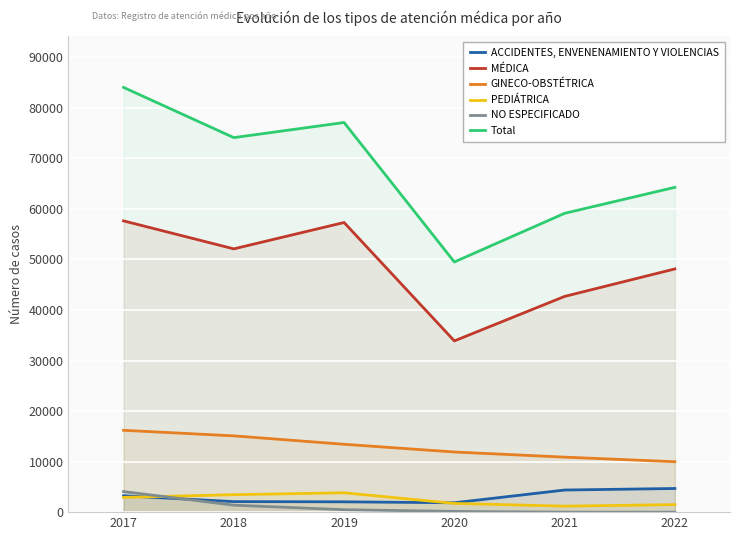

Is the value of NO ESPECIFICADO at 2021 greater than the value of Total at 2017?

No